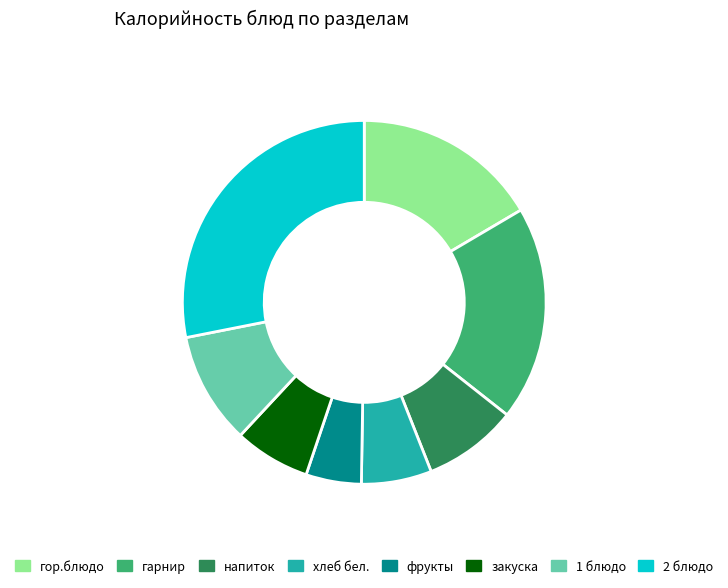

What is the largest slice in the pie chart?

2 блюдо